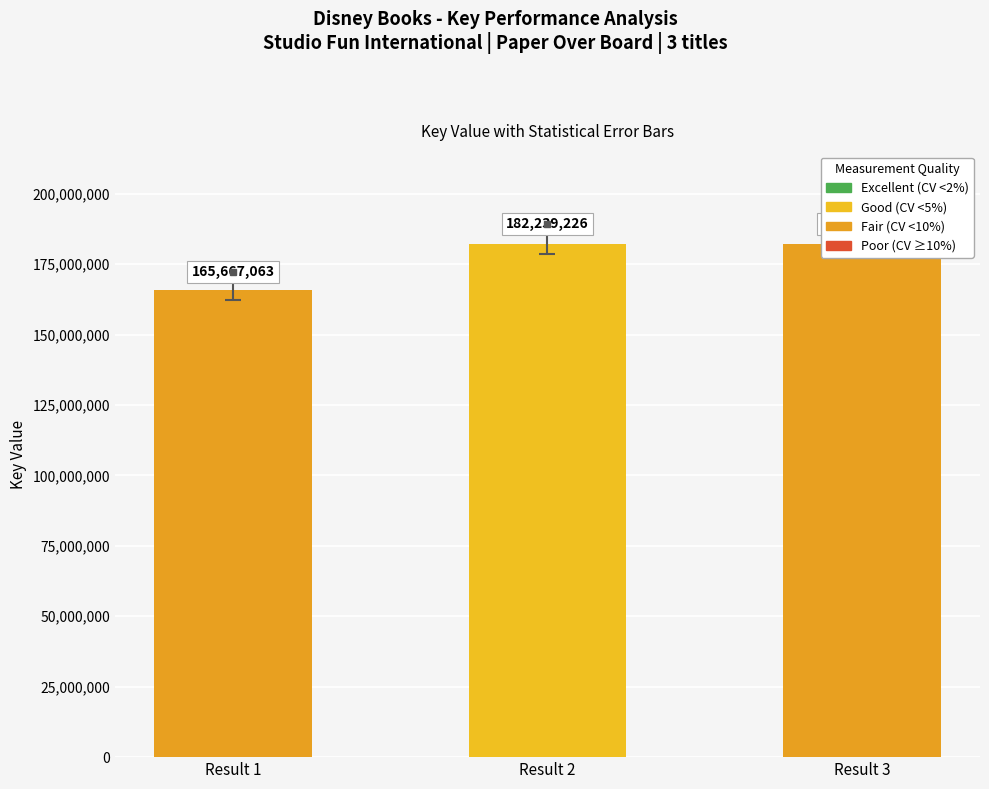

Which category has the highest value across all series?

Result 2